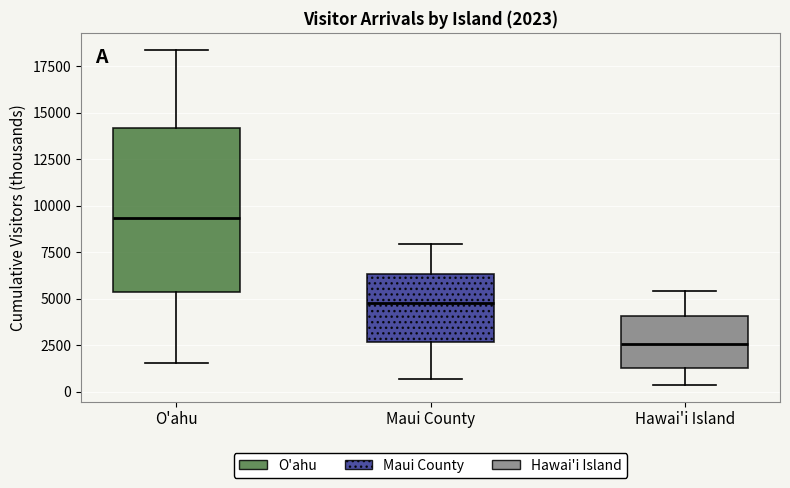

Which box has the highest median line?

O'ahu